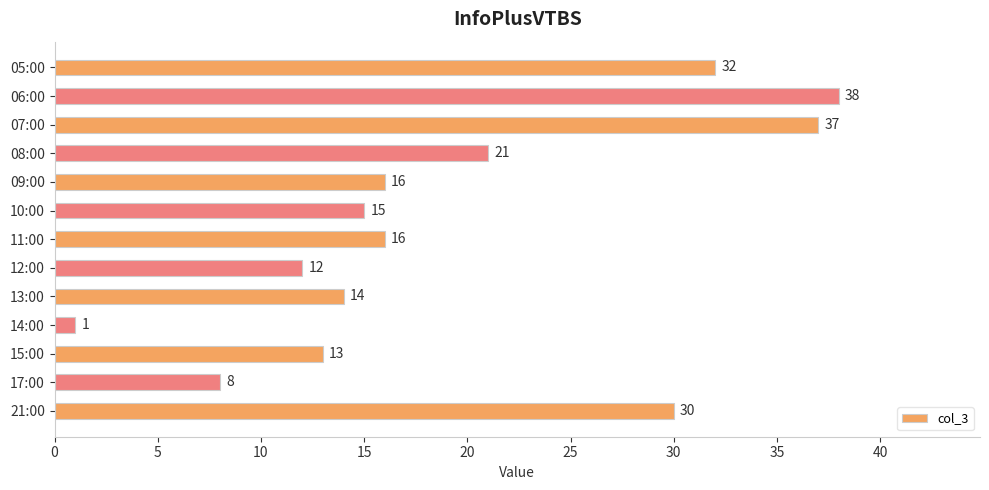

What is the difference between the values at 08:00 and 10:00?

6